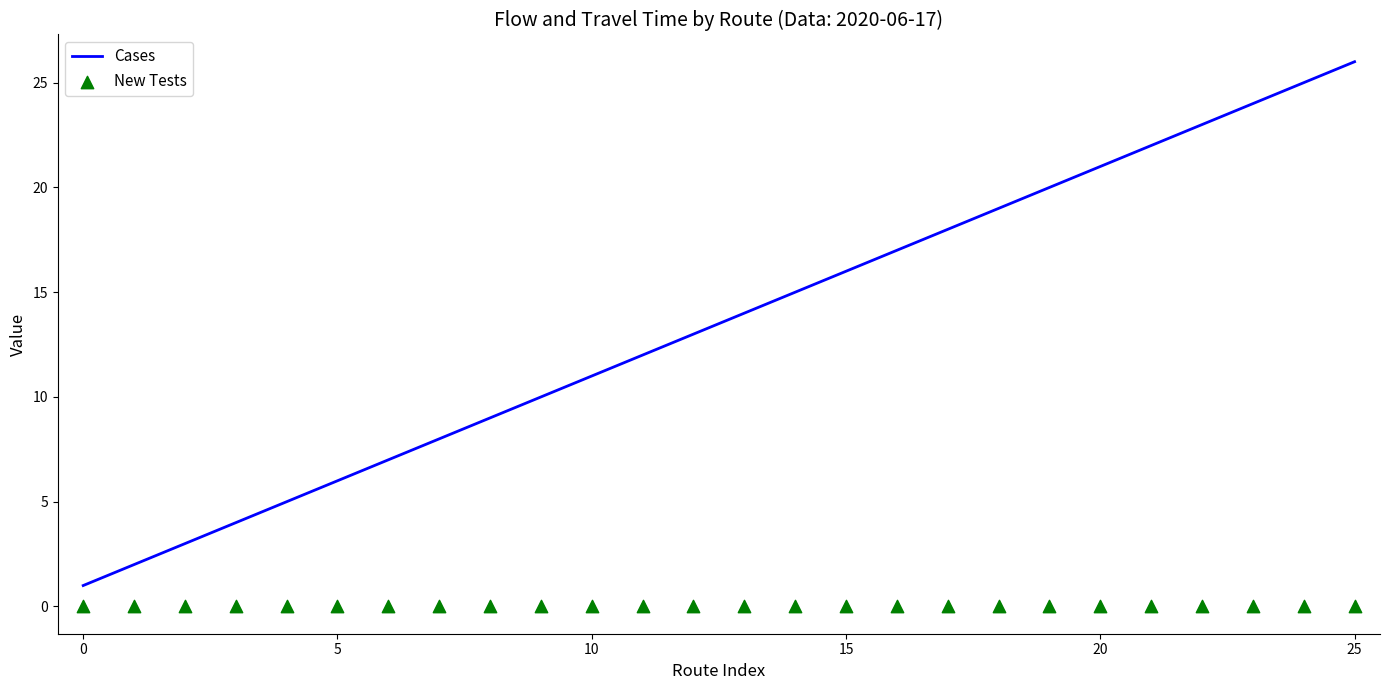

Which series has the widest spread of Y values?

Cases